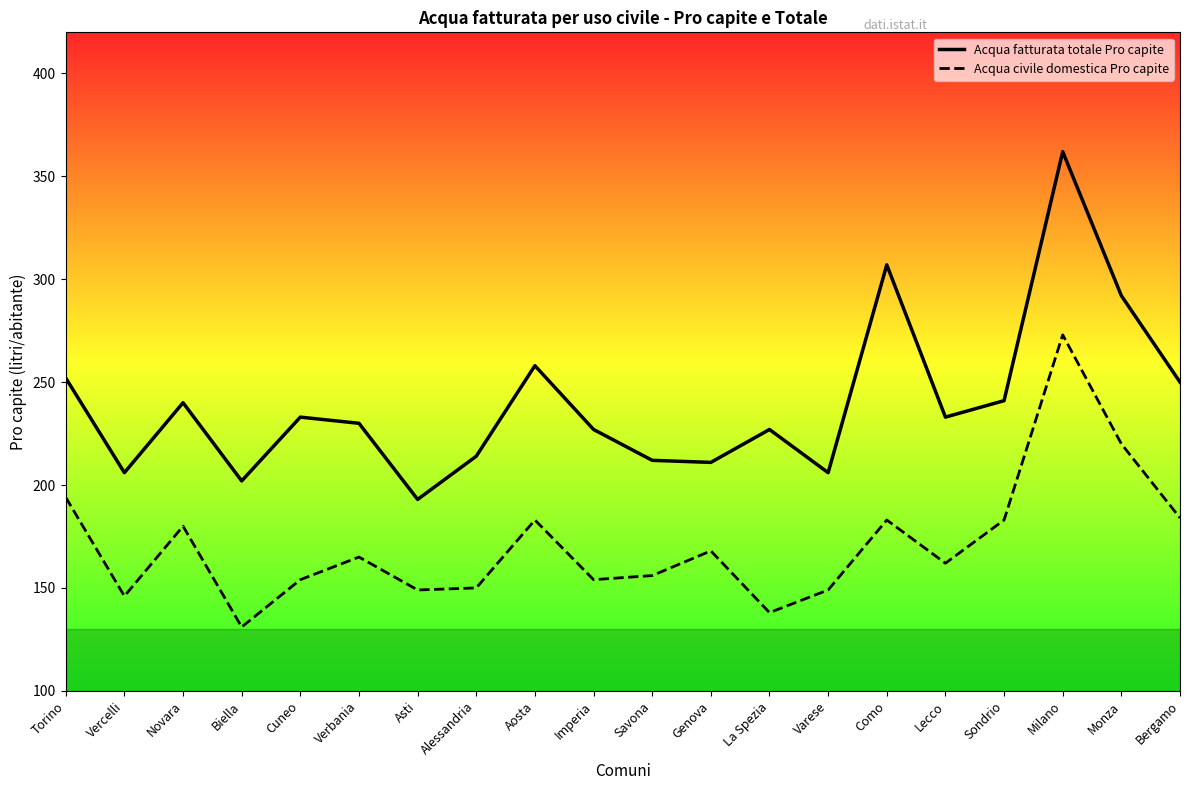

What is the highest value of the Acqua fatturata totale Pro capite series?

362